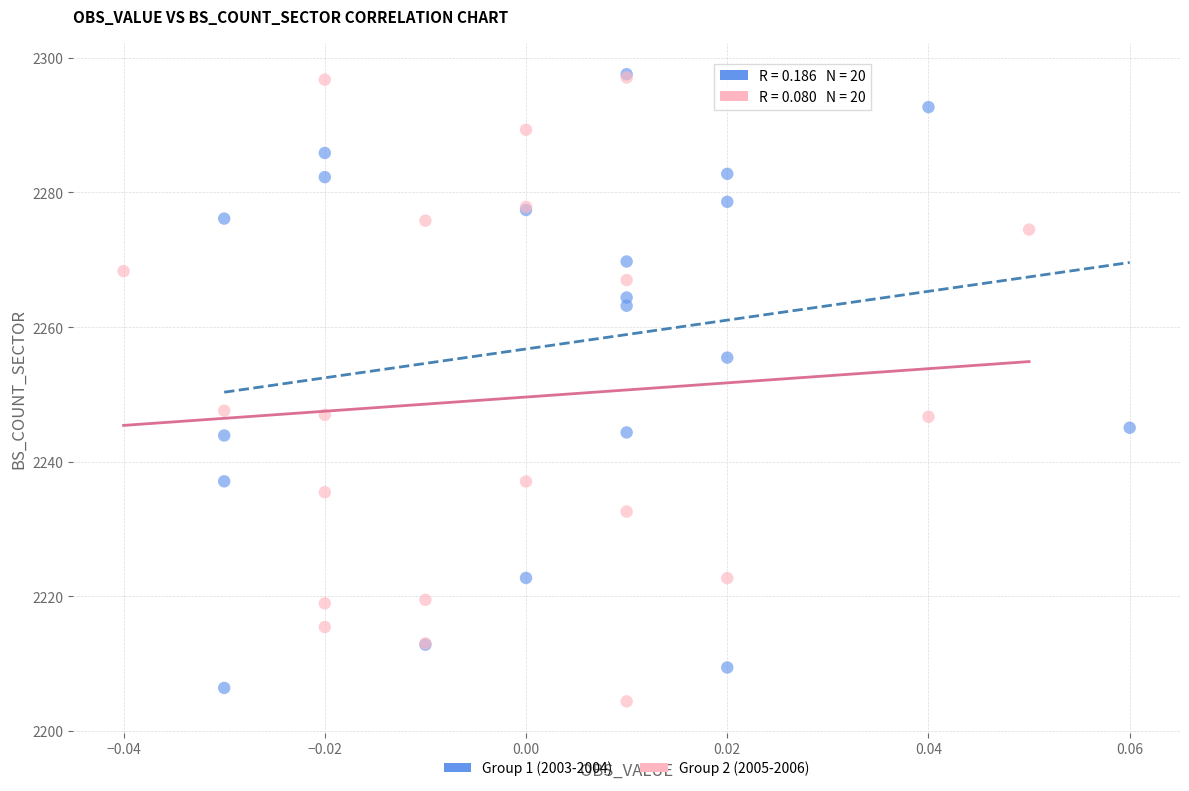

Which series reaches the minimum Y coordinate?

Group 2 (2005-2006)